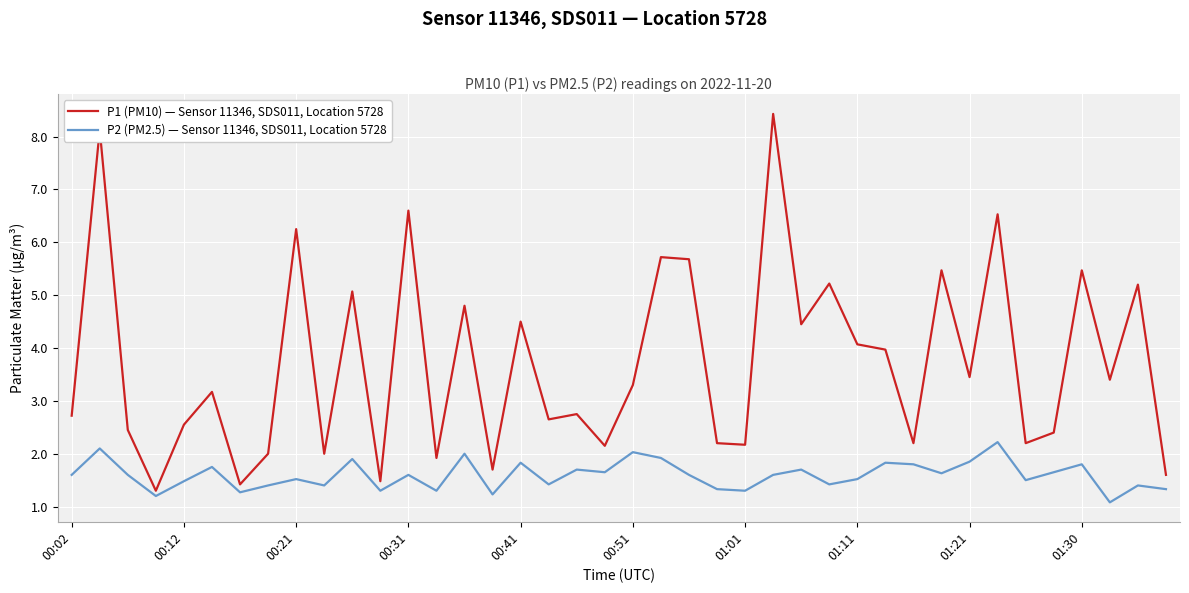

What is the lowest value of the P2 (PM2.5) — Sensor 11346, SDS011, Location 5728 series?

1.1